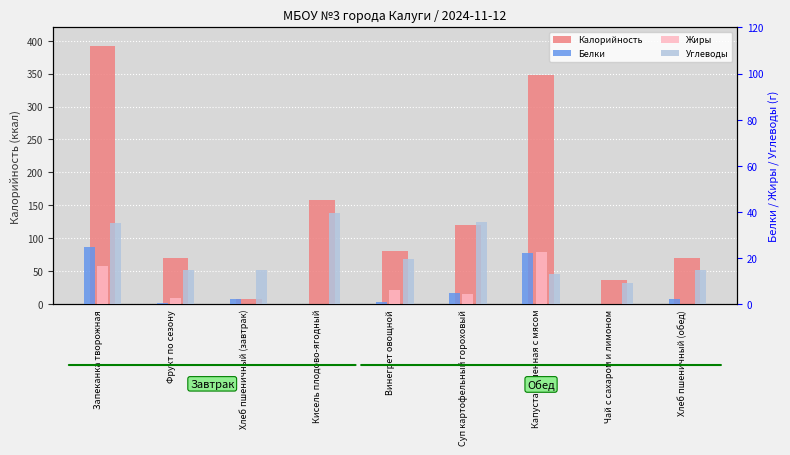

How many series are shown in this chart?

4